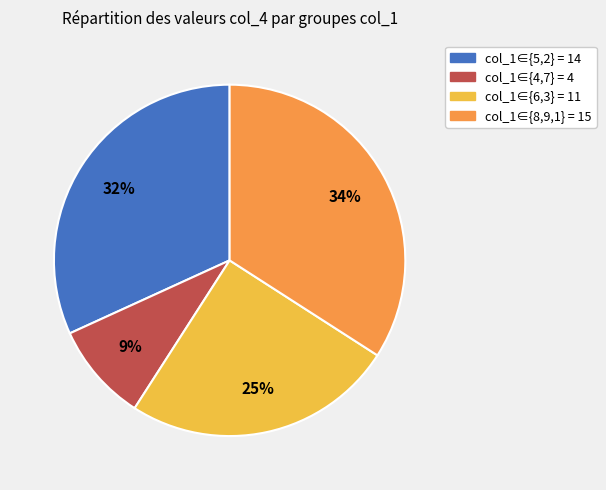

To the nearest percent, what is the difference between the largest and smallest slice percentages?

25%